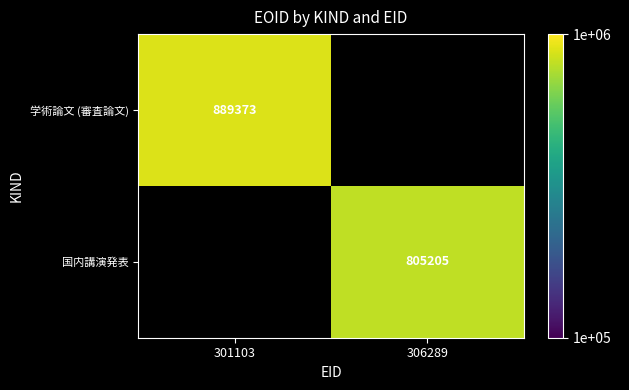

What is the greatest value displayed?

889373.0